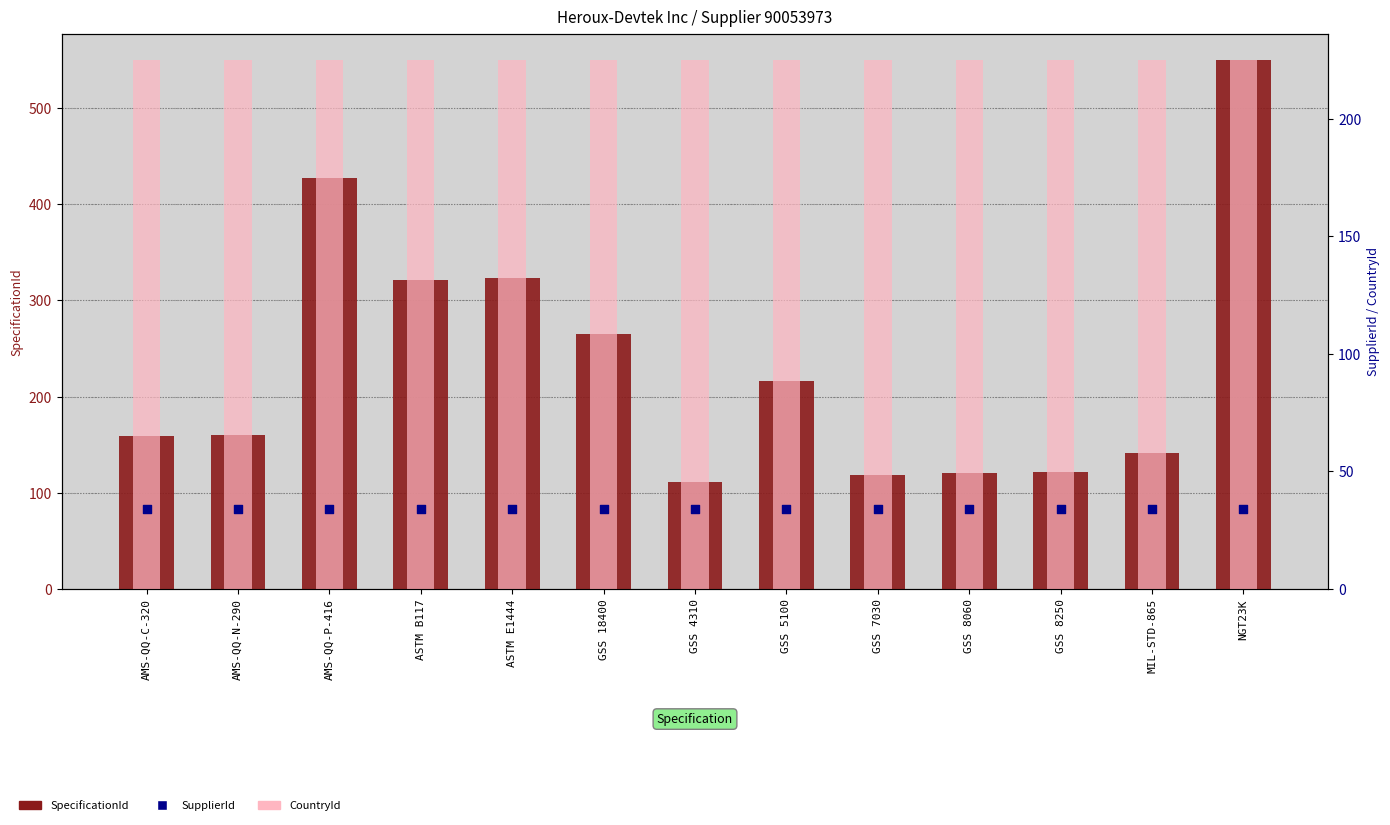

Is the value of SupplierId at AMS-QQ-C-320 greater than the value of SpecificationId at AMS-QQ-C-320?

No